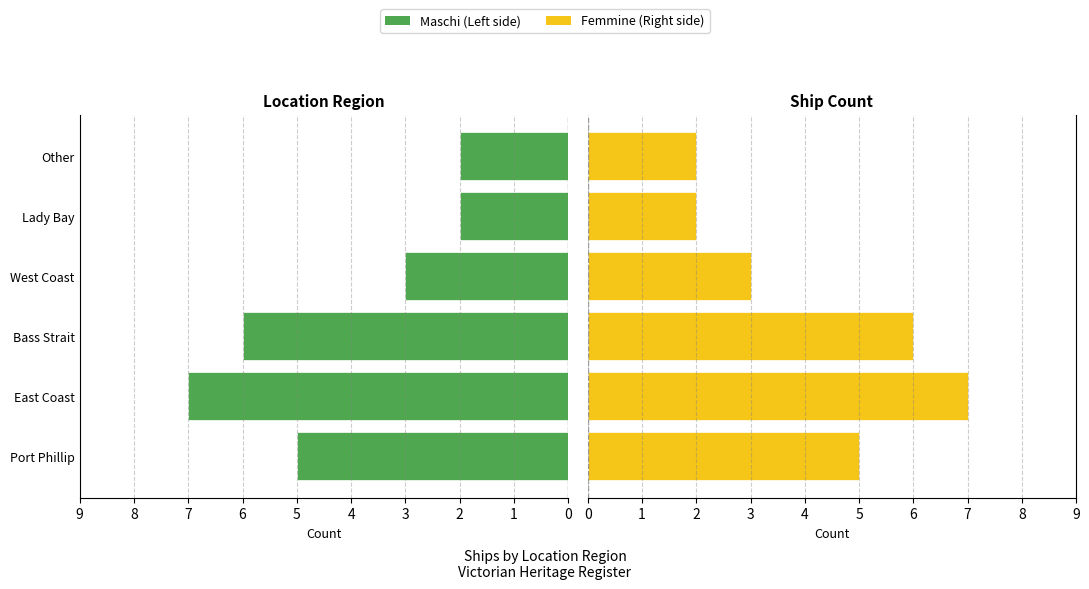

What is the average value of the Femmine (Right) series?

4